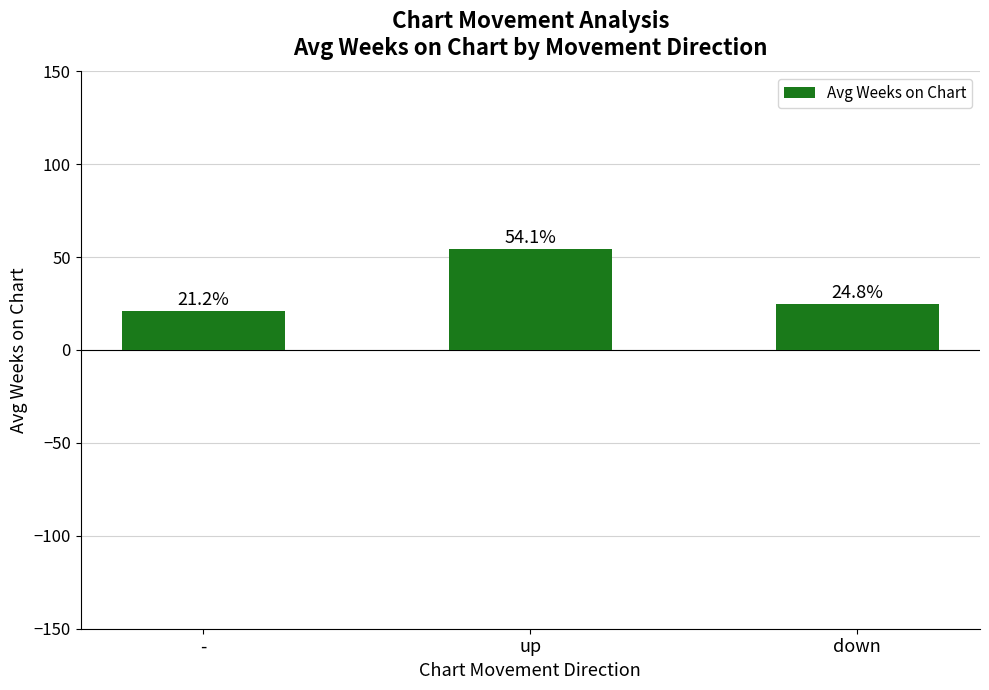

At which category does the chart reach its minimum across all series?

-